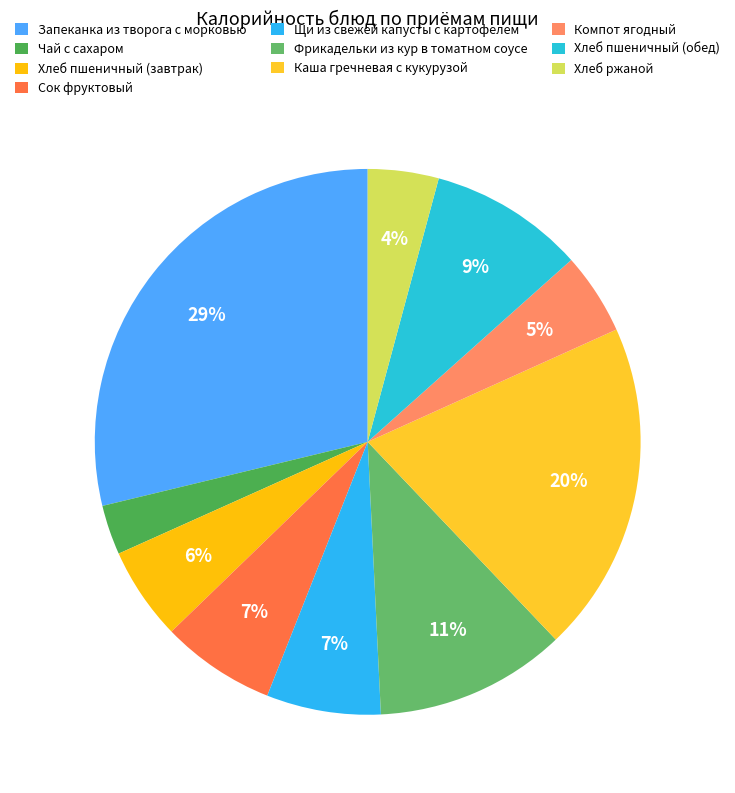

Is there a majority slice in this chart?

No